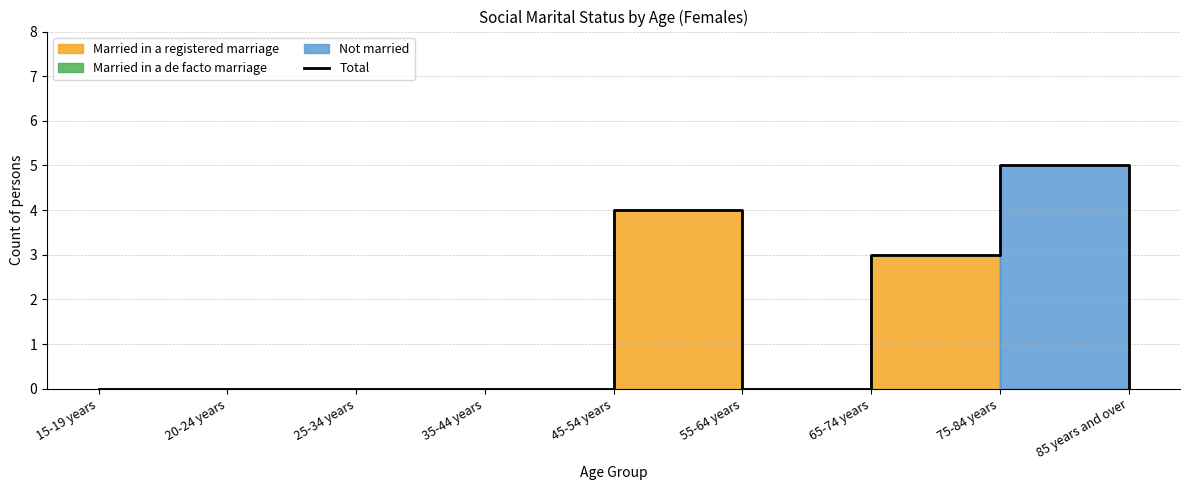

How many categories are shown in the chart?

9